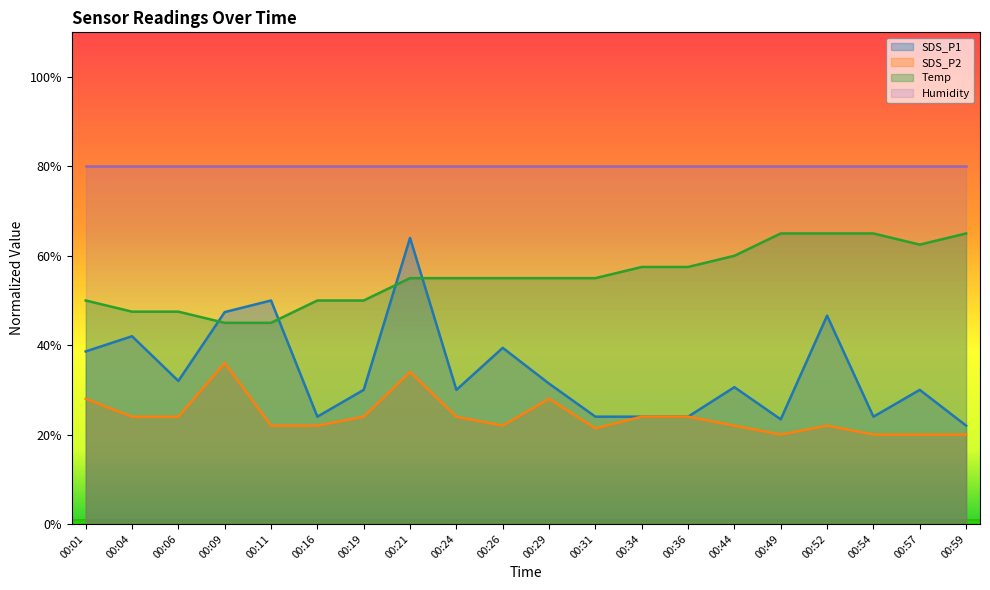

List the series in order of their overall mean, highest first.

Humidity, Temp, SDS_P1, SDS_P2